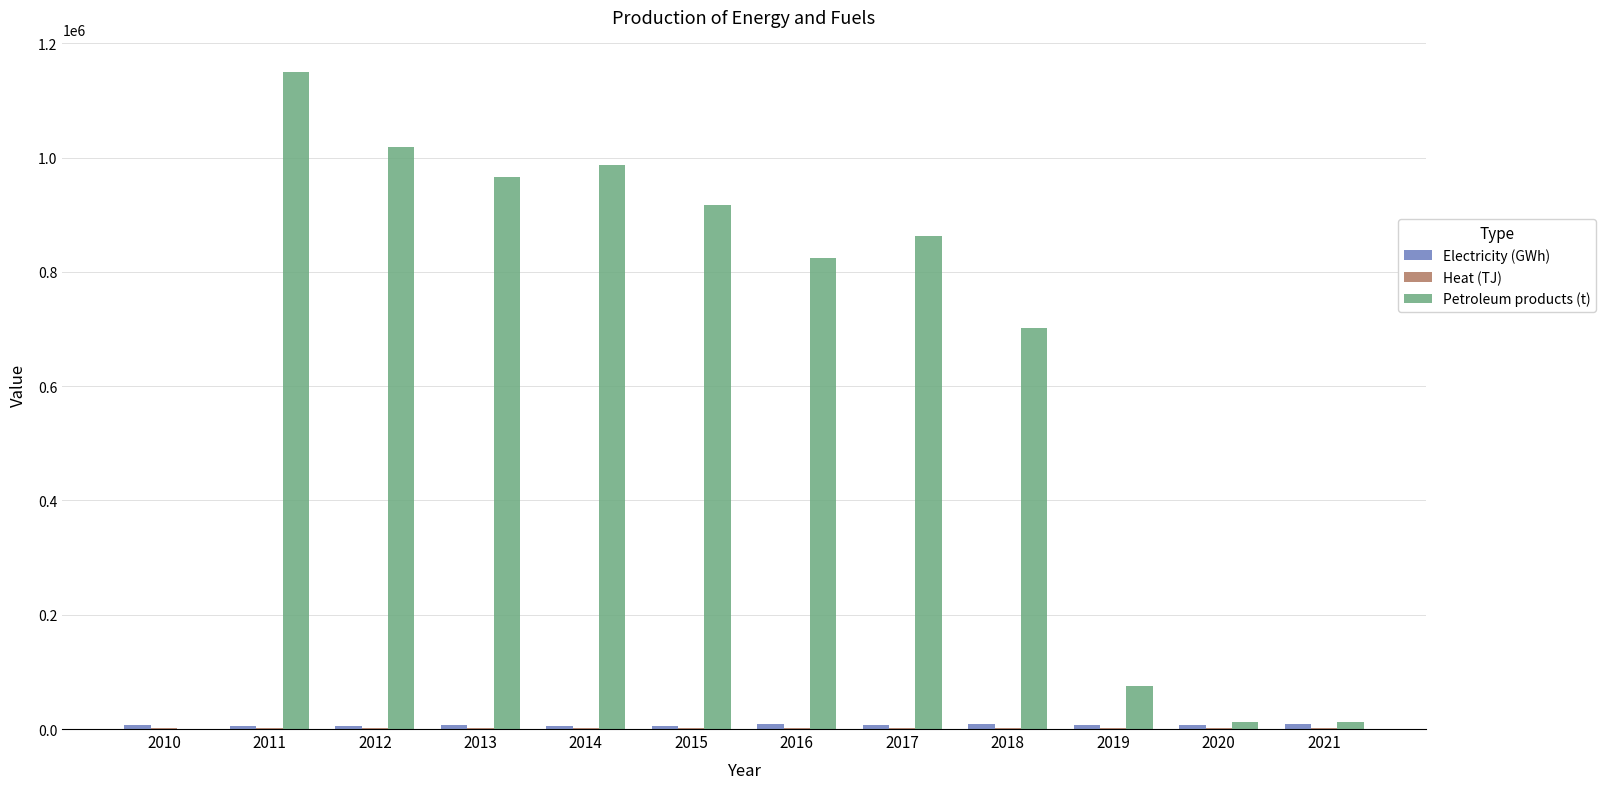

Which series changed the most between 2013 and 2019?

Petroleum products (t)